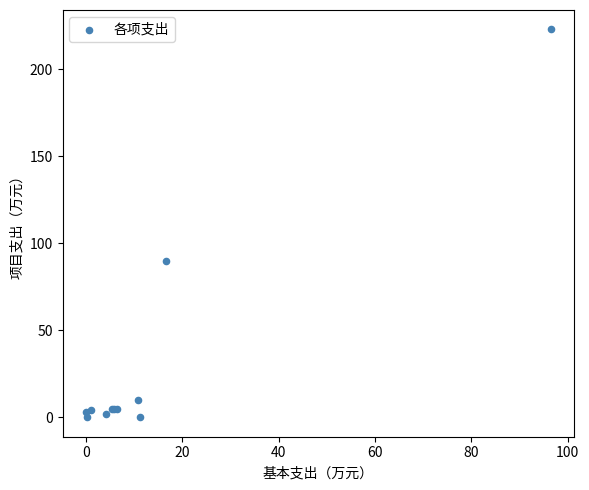

What Y value in the scatter plot is closest to 111?

90.0